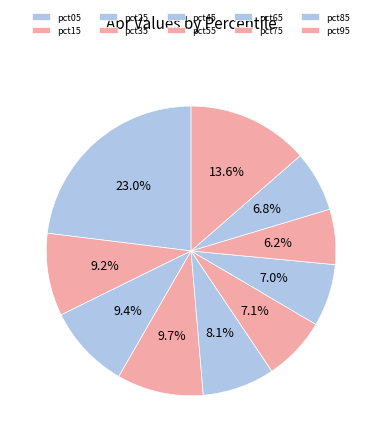

Count the number of slices in the pie.

10